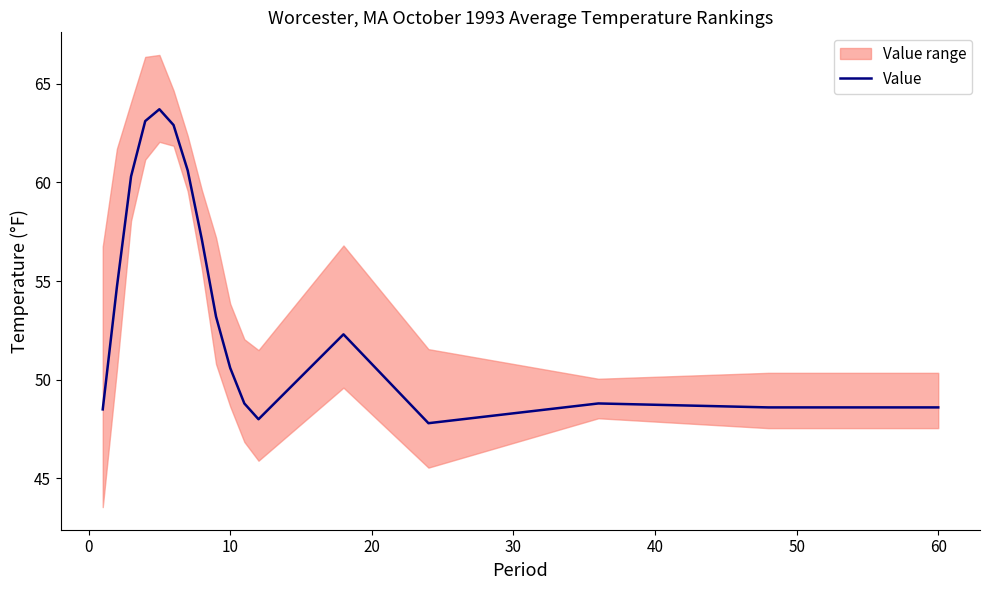

What is the average value?

54.0